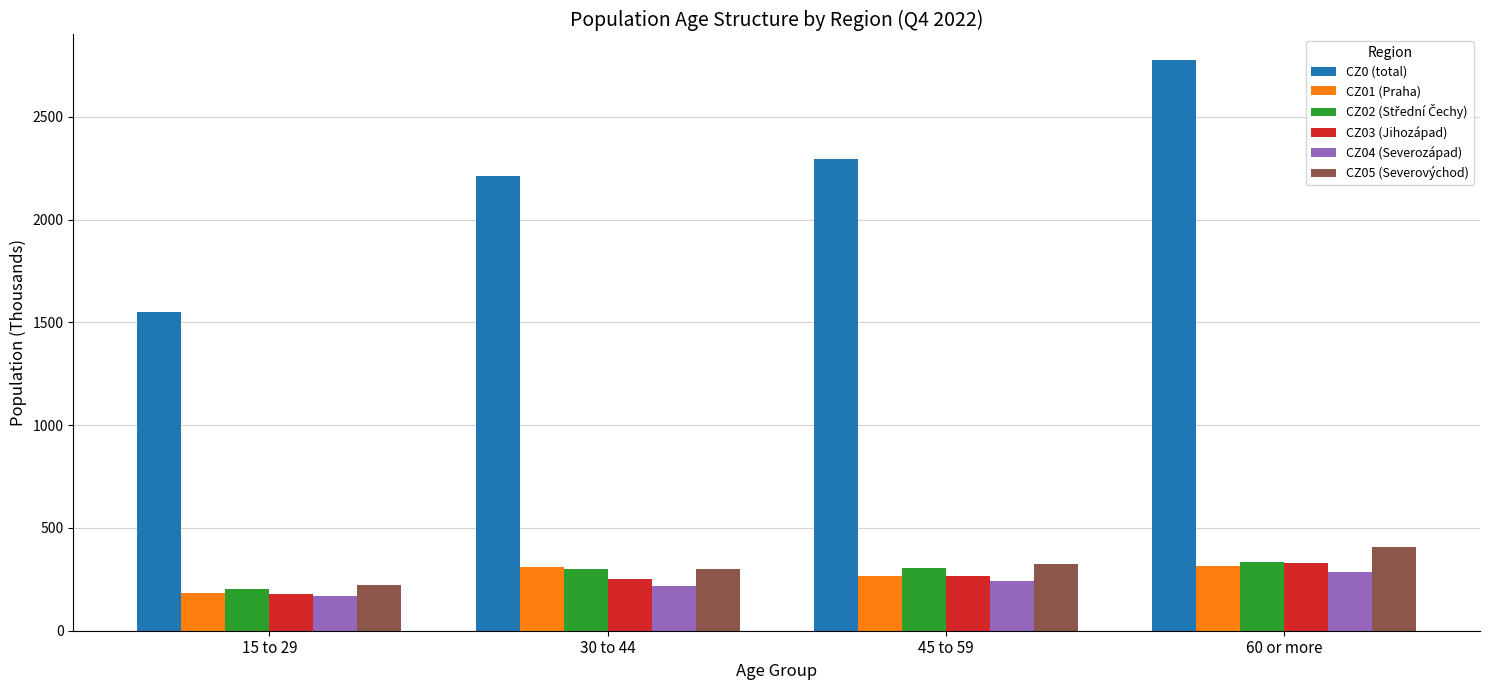

At which label does CZ03 (Jihozápad) first exceed 264?

45 to 59